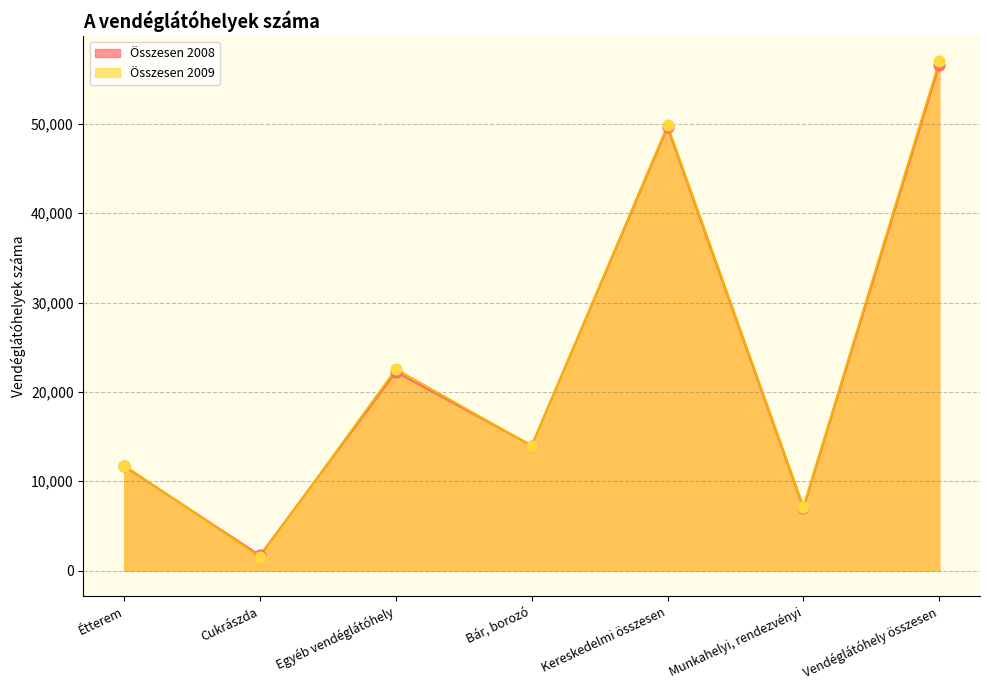

Is the value of Összesen 2008 at Bár, borozó greater than the value of Összesen 2009 at Cukrászda?

Yes